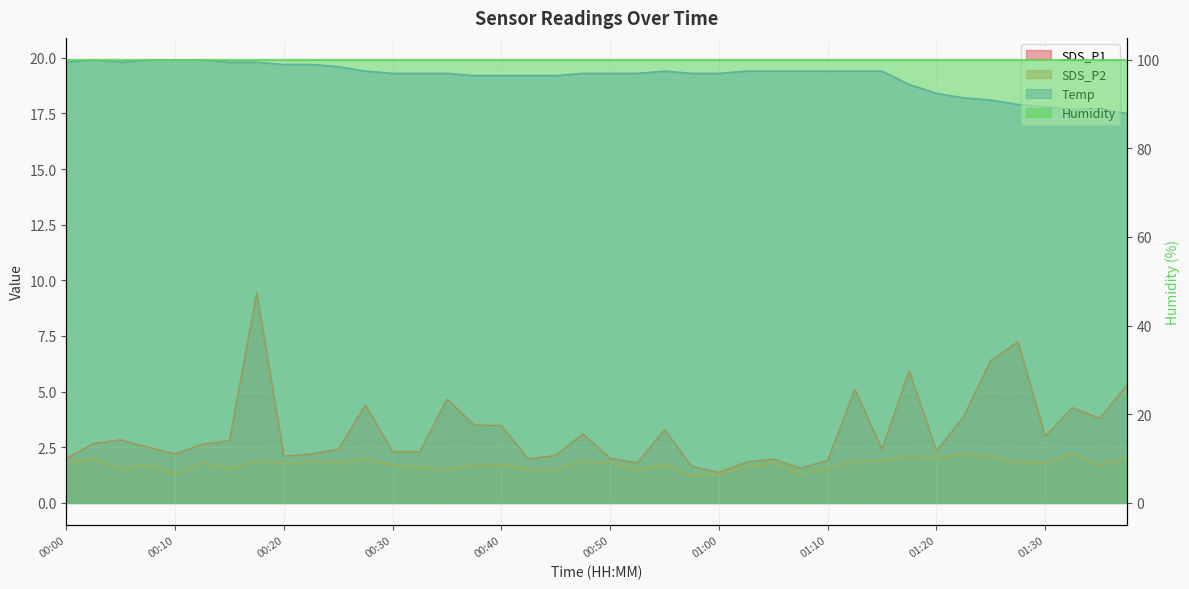

What is the average value of the SDS_P2 series?

1.7